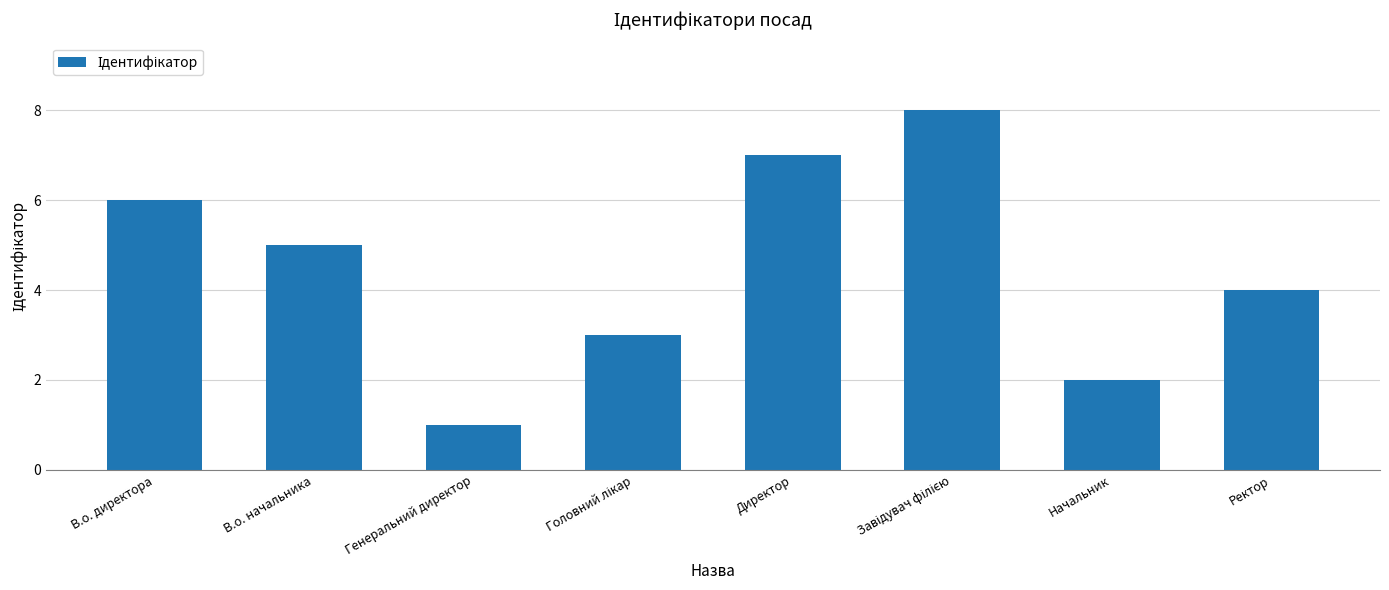

Is it true that the value at Начальник is 1?

False